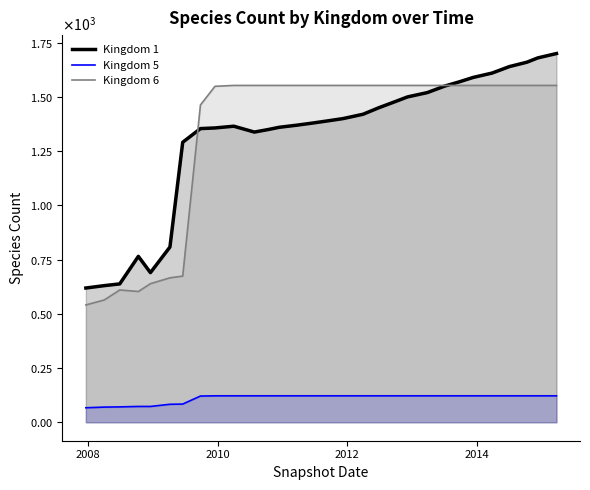

True or false: Kingdom 6 and Kingdom 5 intersect in this chart.

False